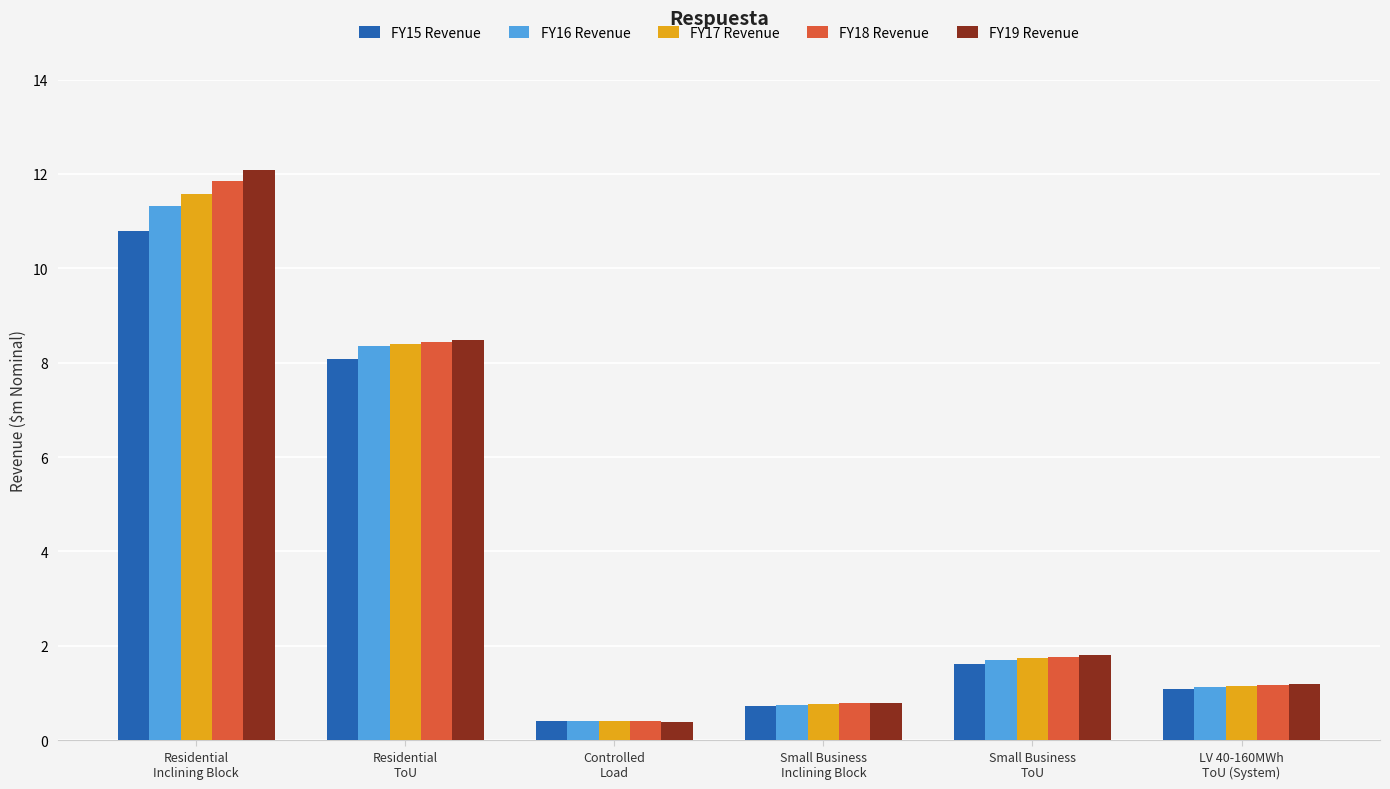

Does the chart contain stacked bars?

No